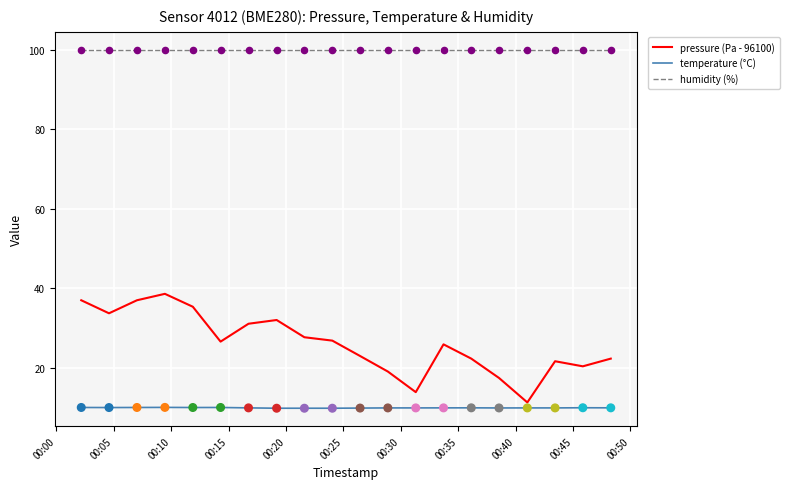

Which series has the largest total across all categories?

humidity (%)